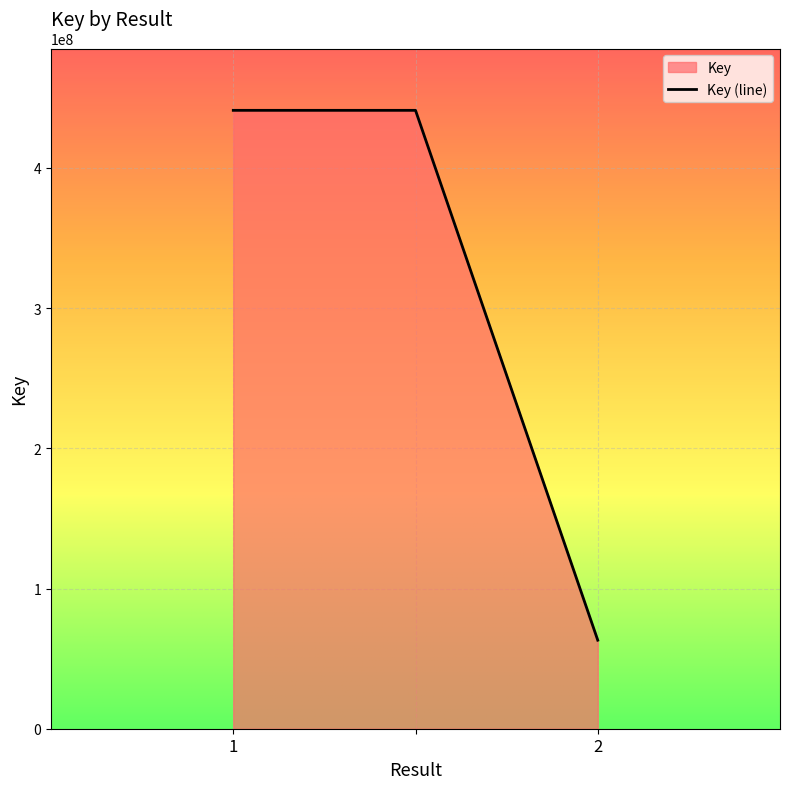

Approximately how many times larger is the value at 1 compared to 2?

7.0